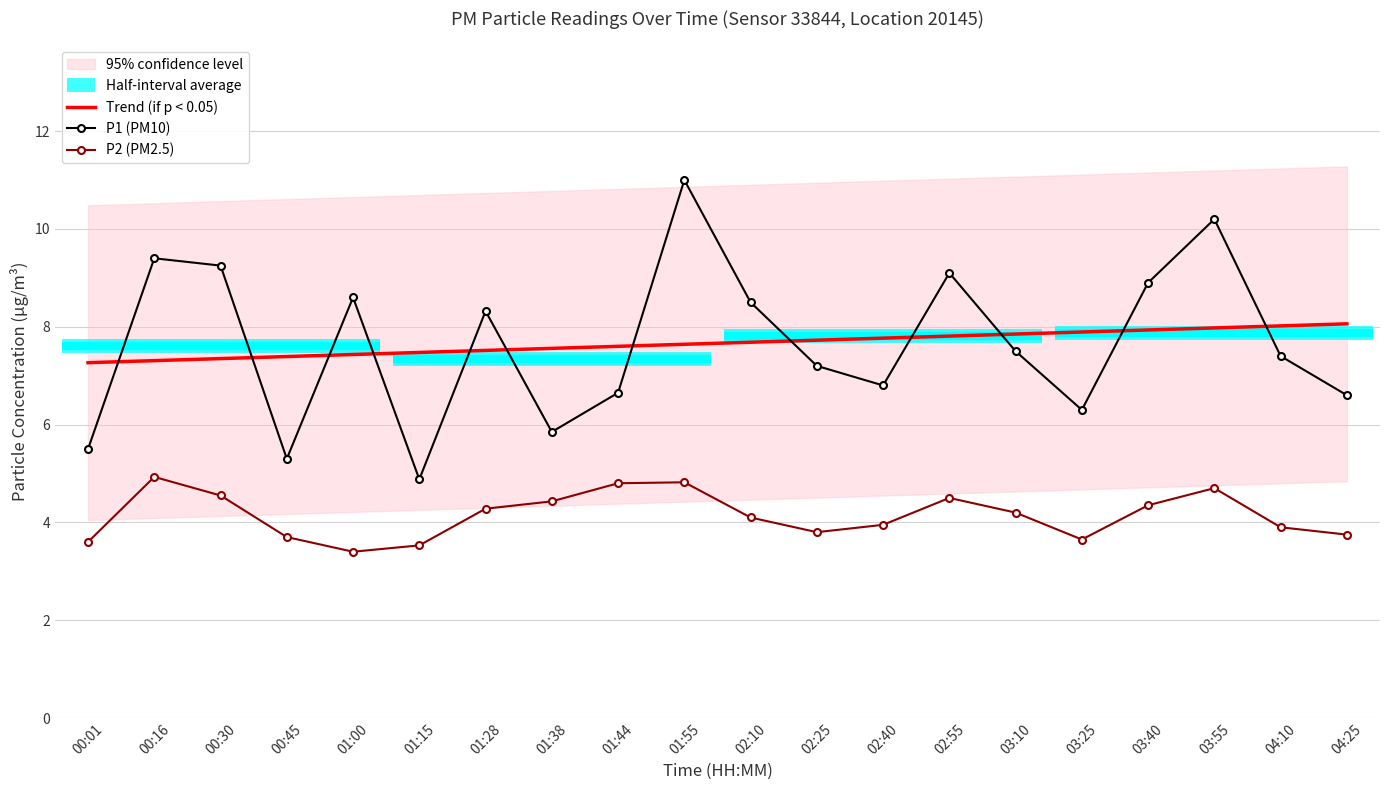

Count the number of categories in the chart.

20